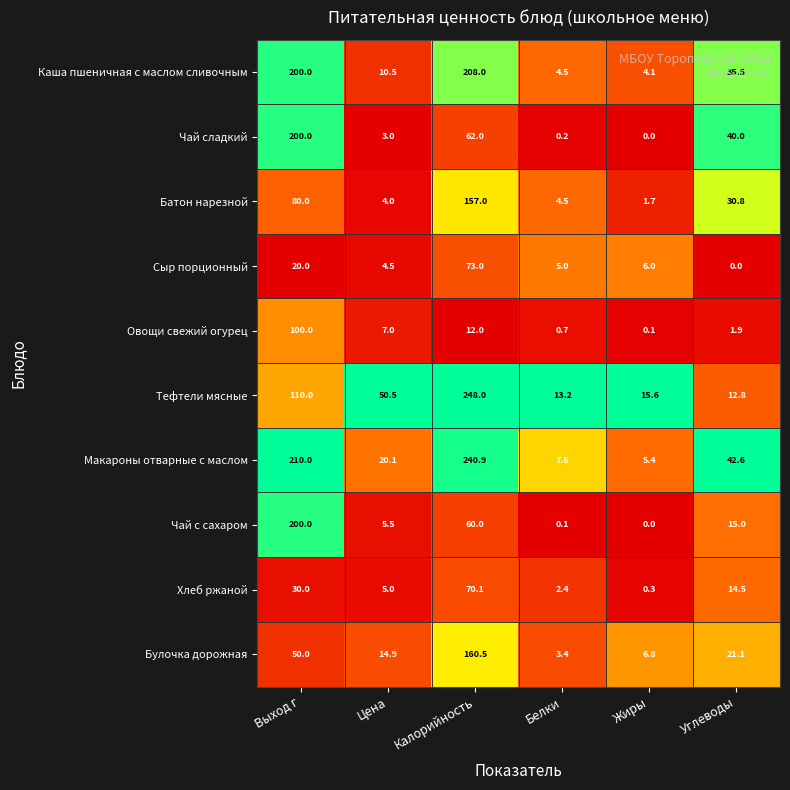

The value of Чай сладкий at Углеводы is 27.9. True or false?

False